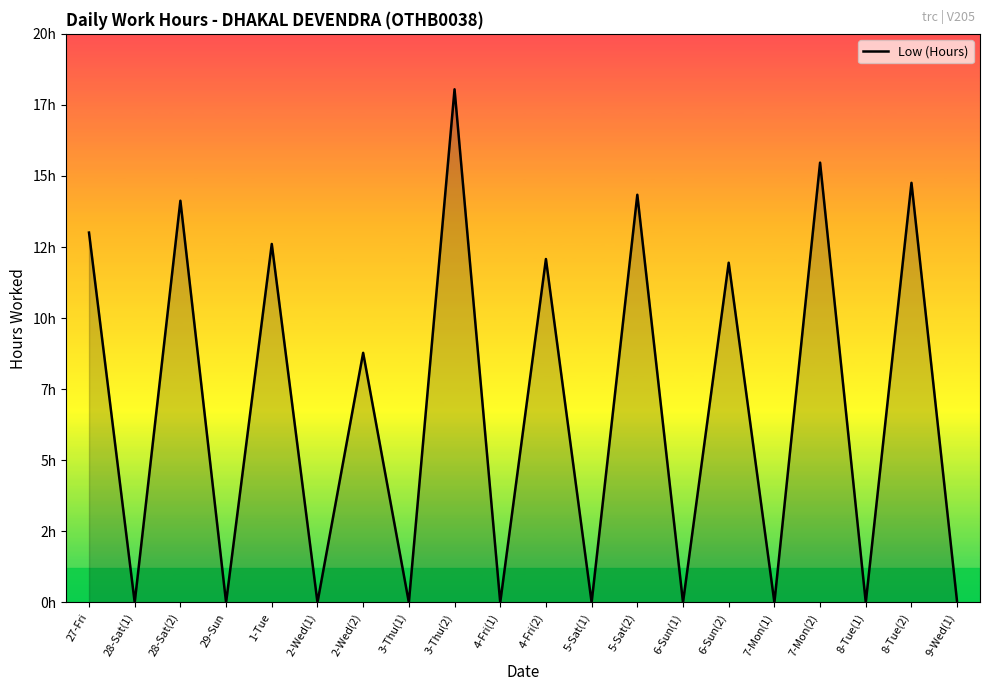

The value at 5-Sat(2) is 9.7. True or false?

False